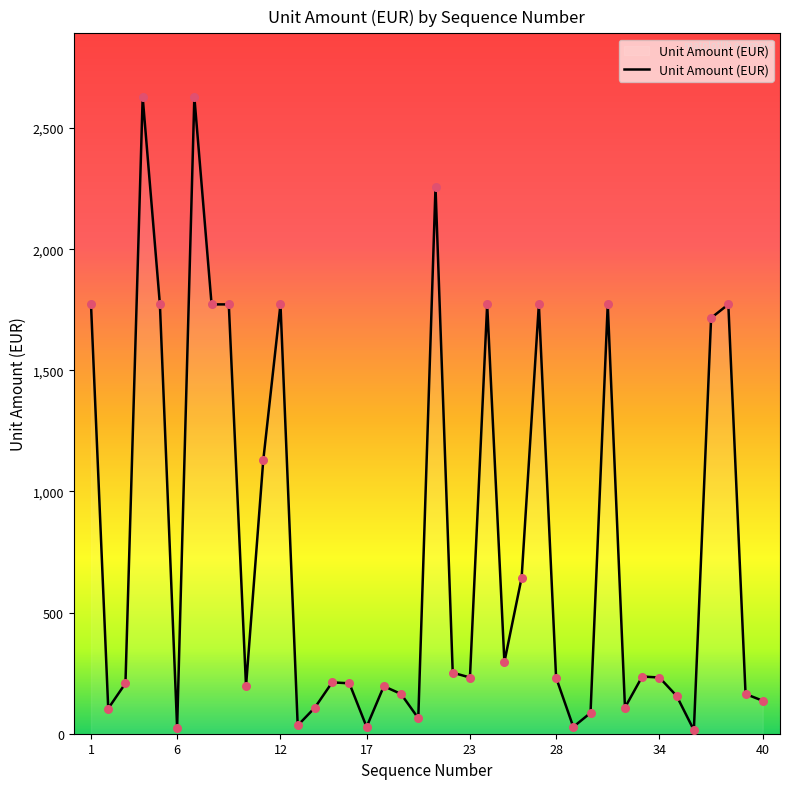

What is the maximum value shown in the chart?

2628